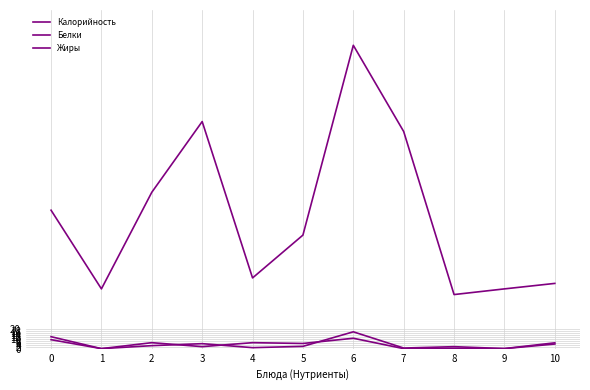

How many lines are shown in the chart?

3